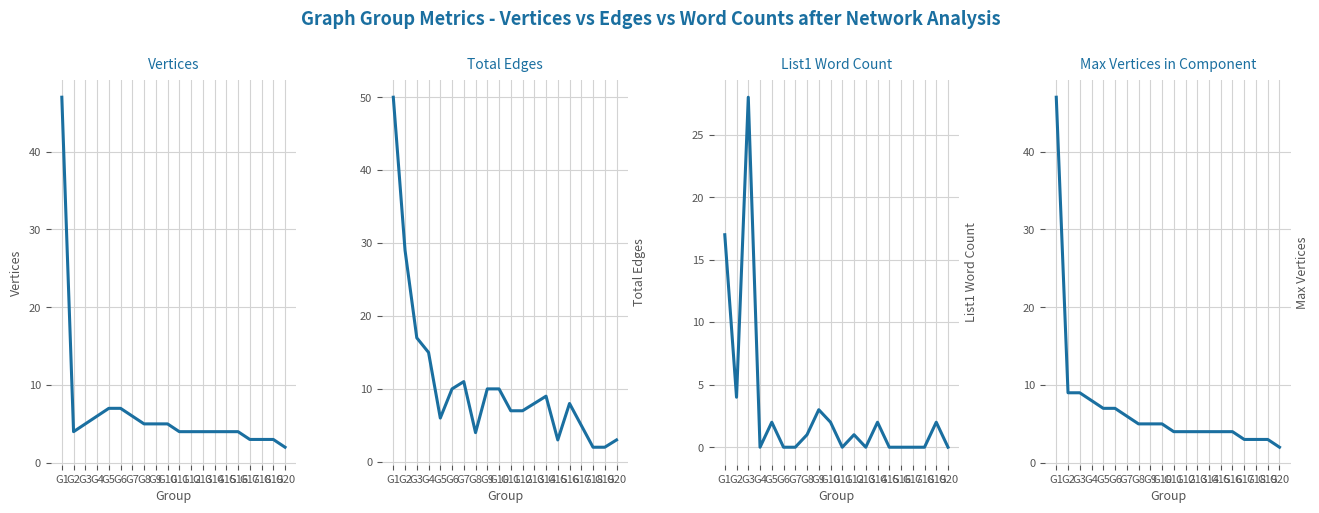

What is the sum of the List1 Word Count values at G3 and G2?

32